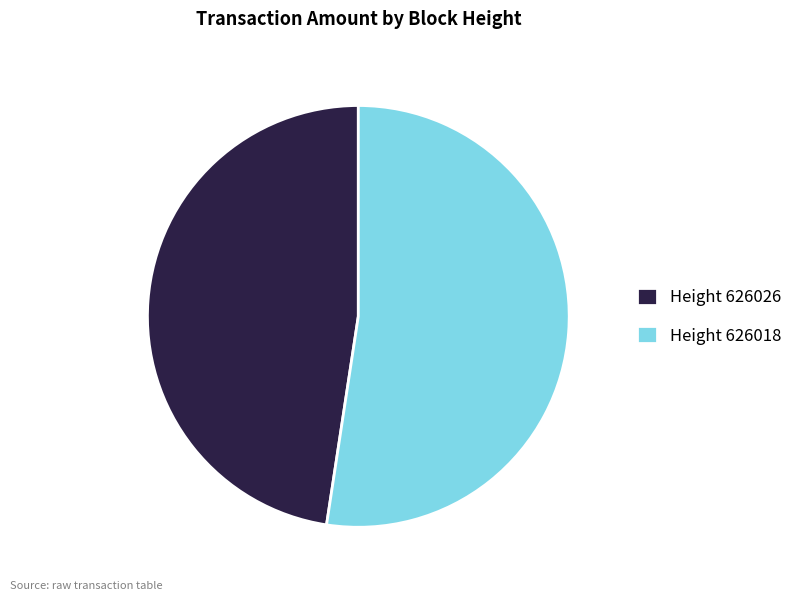

Which category has the smallest portion of the pie?

Height 626026